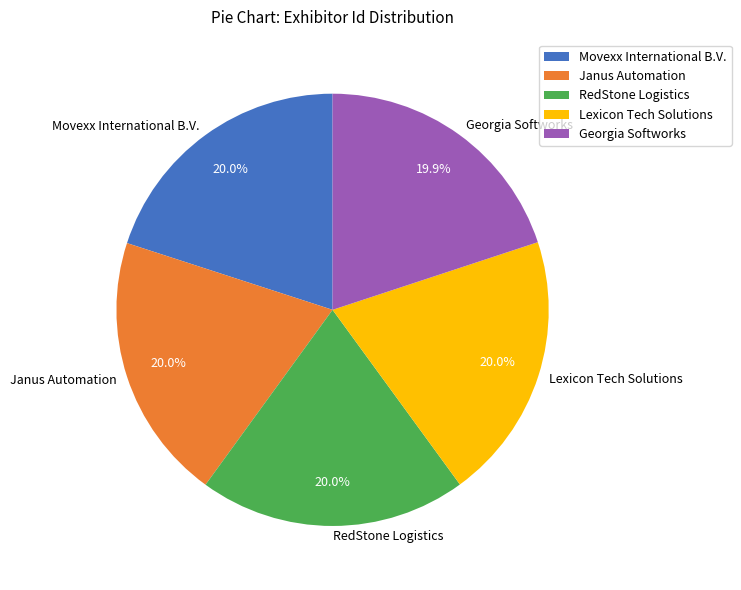

Count the number of slices in the pie.

5